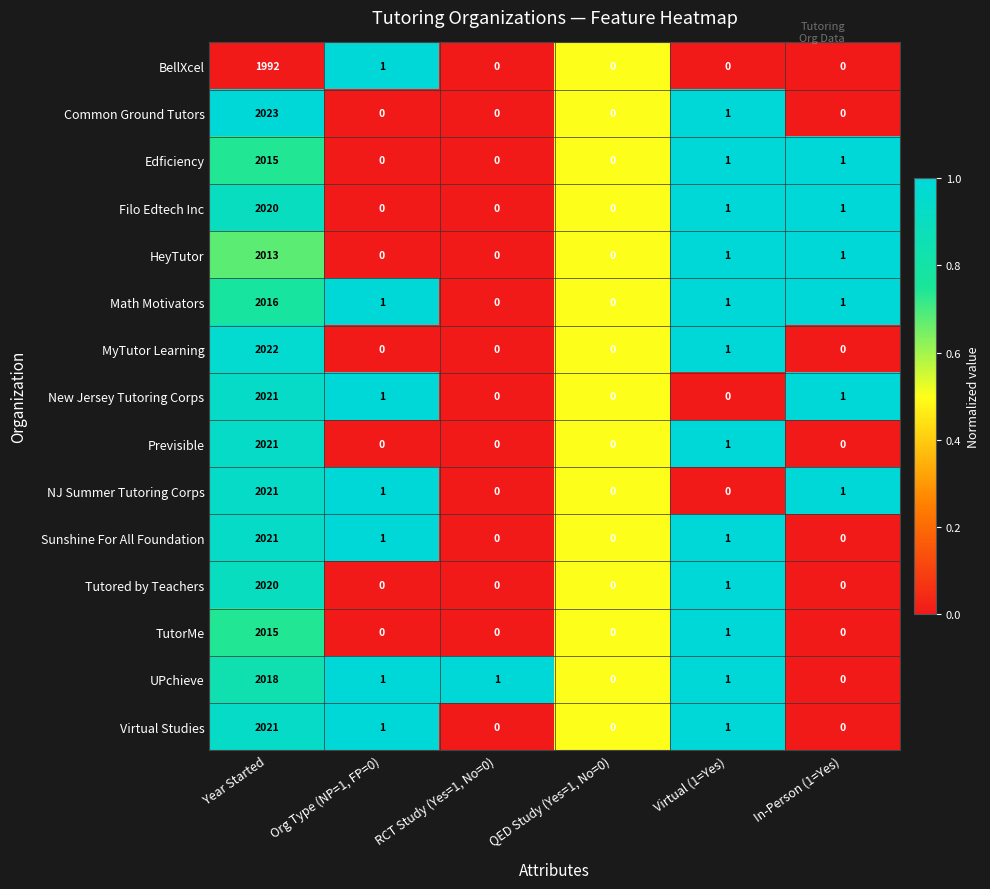

What is the difference between the highest and lowest values at In-Person (1=Yes)?

1